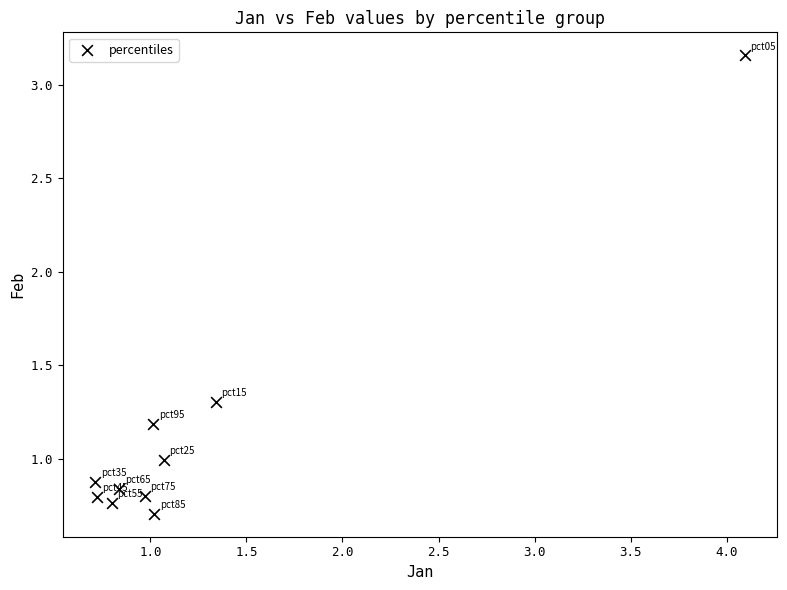

What is the range of X values (max minus min)?

3.4